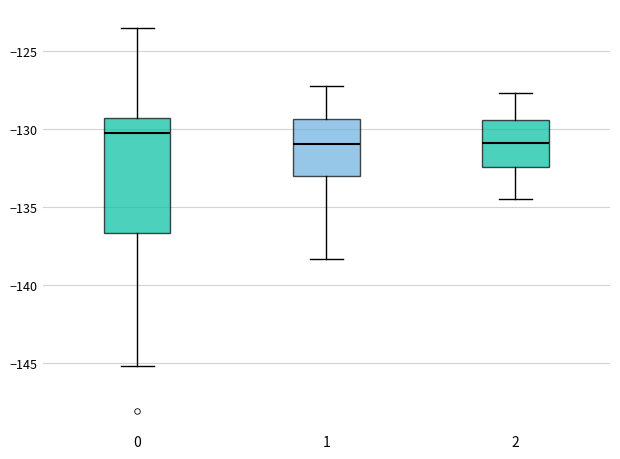

Which box's median line is the highest?

0